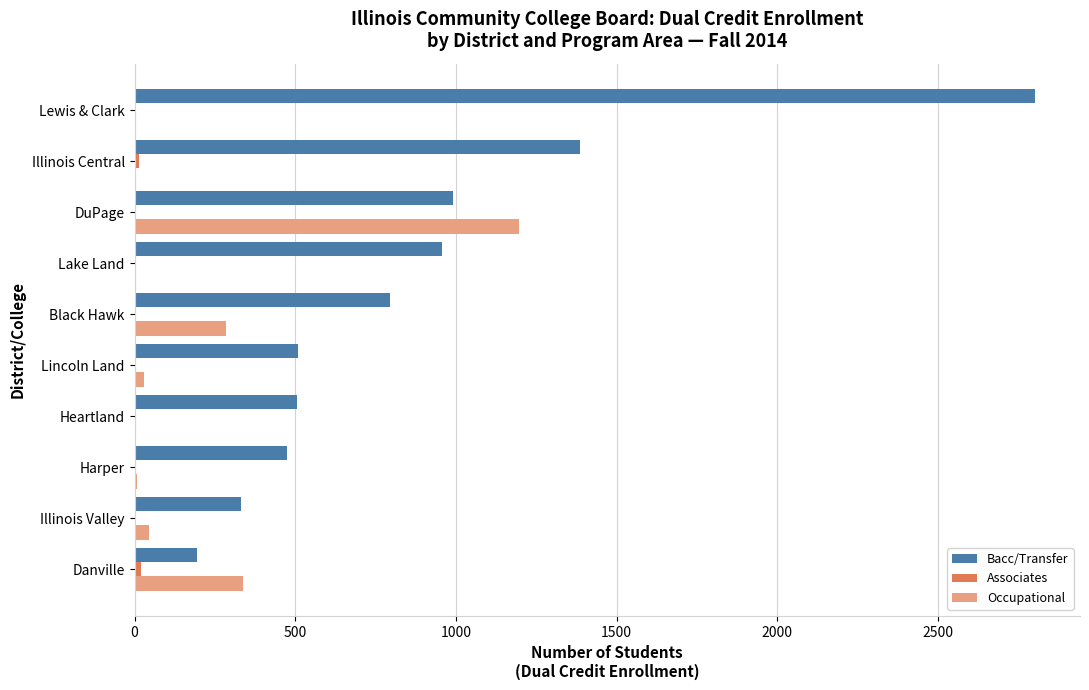

At which category is the sum across all series the highest?

Lewis & Clark